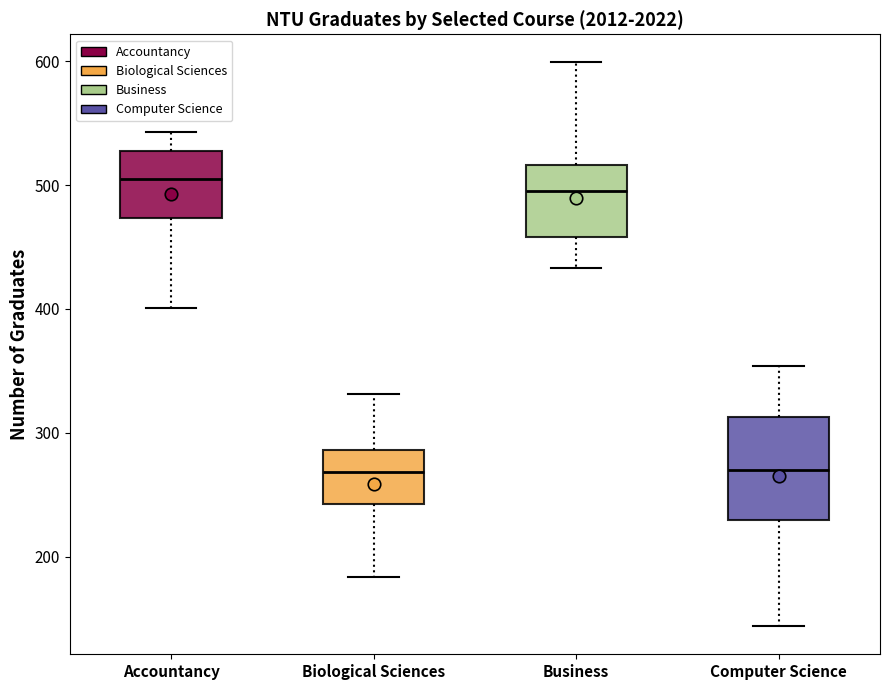

Reading left to right, read every box against the y-axis: the position of its median line, the range the box covers, and the ends of its whiskers. The values are not printed on the chart, so give them approximately, as read against the axis.

Accountancy: median 510, box 470 to 530, whiskers 400 to 540
Biological Sciences: median 270, box 240 to 290, whiskers 180 to 330
Business: median 500, box 460 to 520, whiskers 430 to 600
Computer Science: median 270, box 230 to 310, whiskers 140 to 350